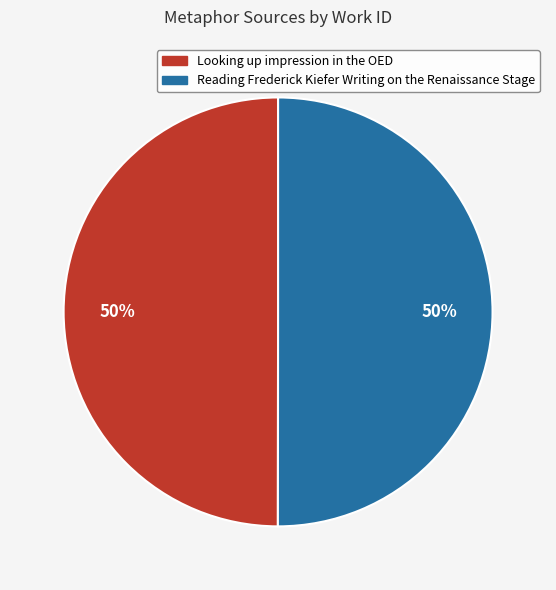

Is it true that Reading Frederick Kiefer Writing on the Renaissance Stage is 50% of the pie?

True